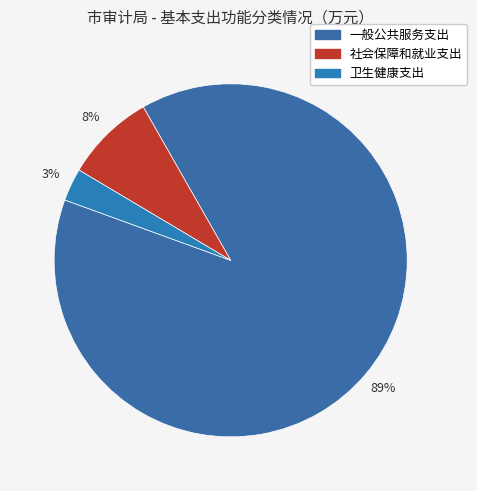

Rank the categories by value from lowest to highest.

卫生健康支出, 社会保障和就业支出, 一般公共服务支出